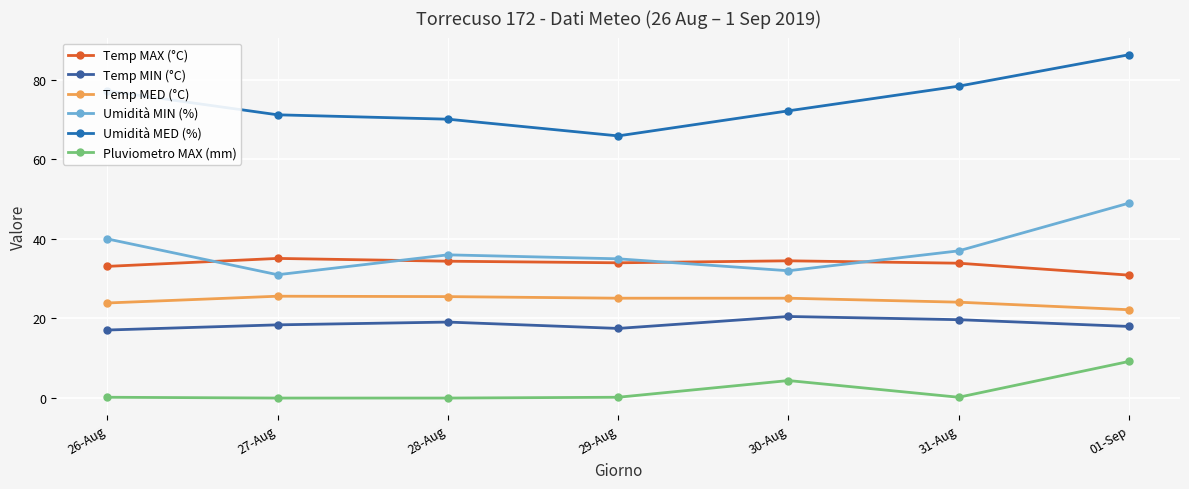

At which category does Umidità MIN (%) reach its first local valley?

27-Aug